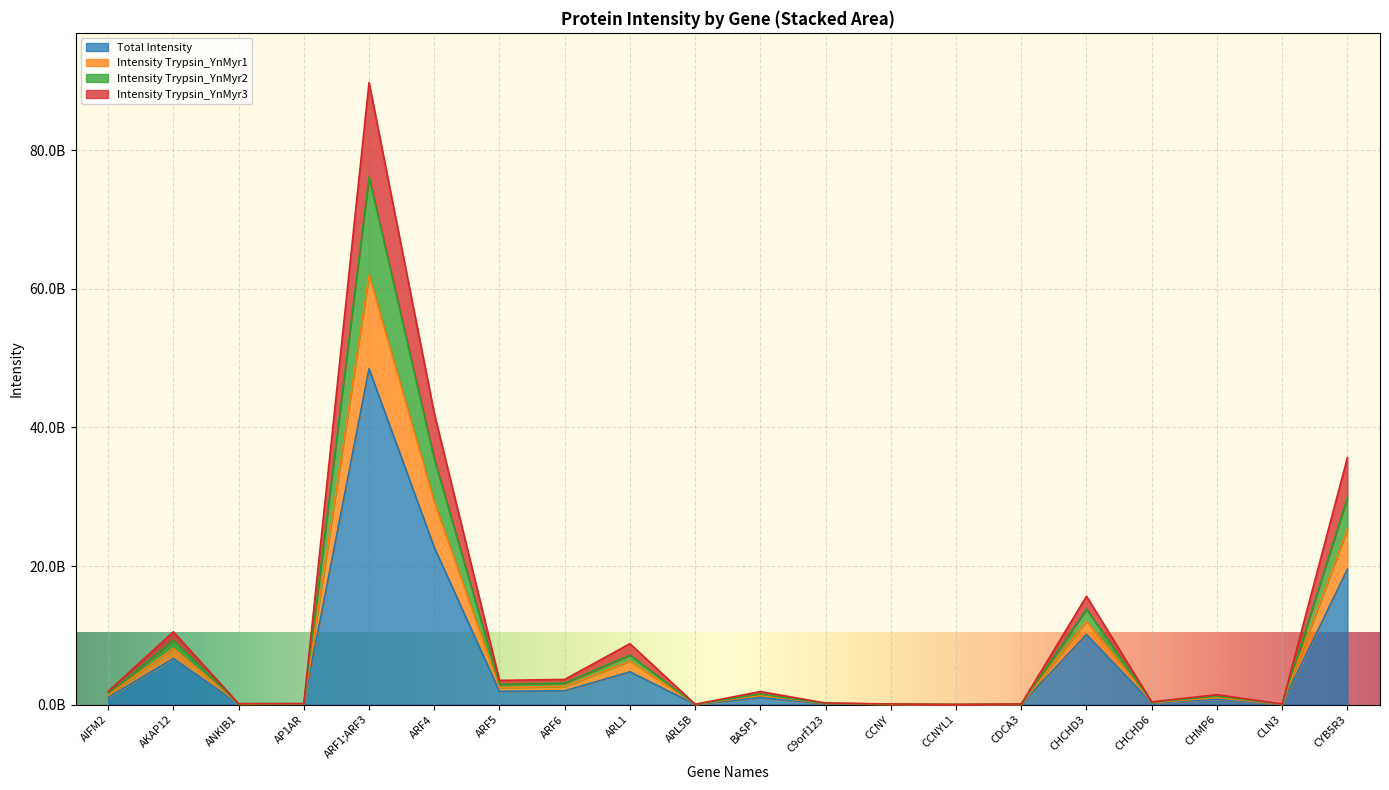

Does the chart display data point markers on the line(s)?

No